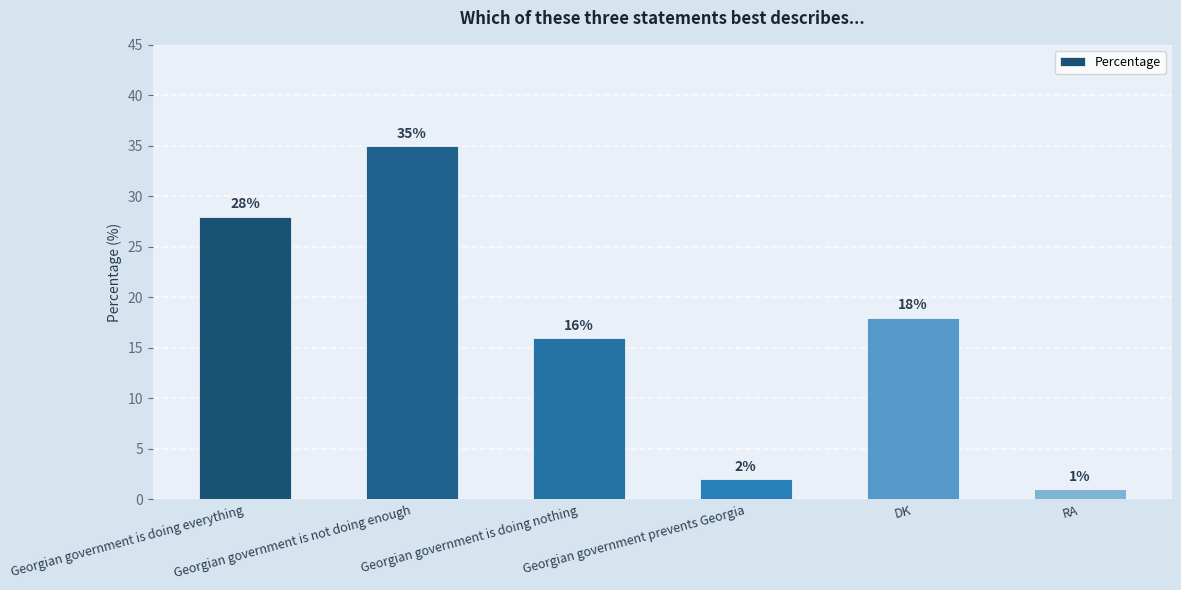

Reading right to left, extract all data points from this chart.

RA=1	DK=18	Georgian government prevents Georgia=2	Georgian government is doing nothing=16	Georgian government is not doing enough=35	Georgian government is doing everything=28